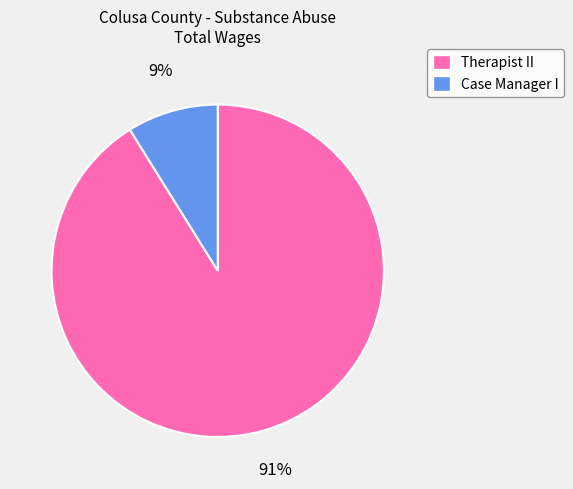

True or false: Case Manager I accounts for 9% of the total.

True